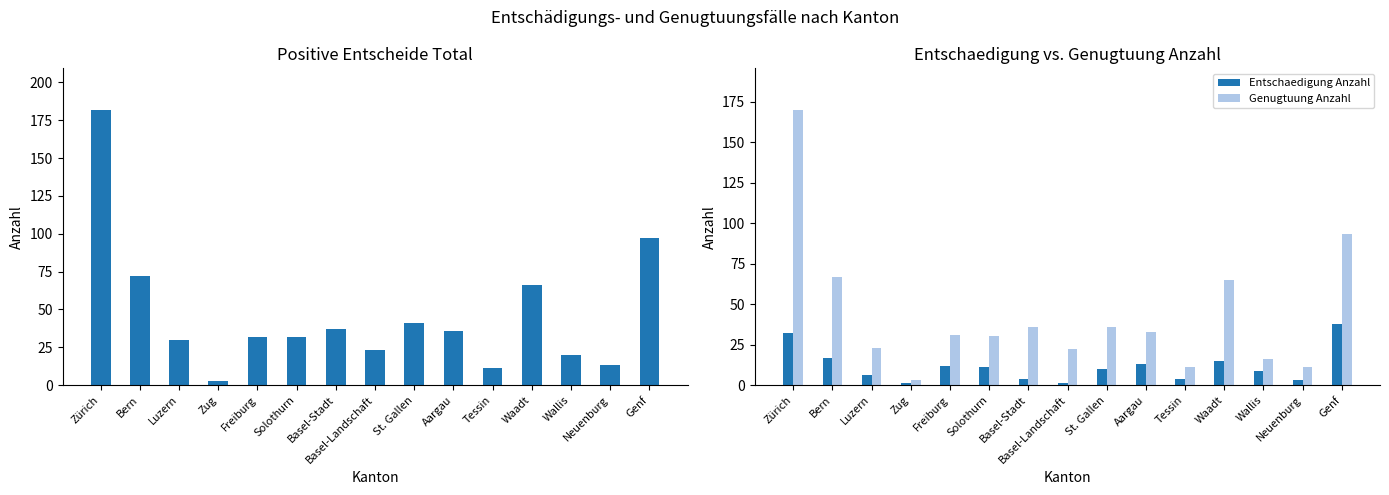

Rank the series by their maximum value, from lowest to highest.

Entschaedigung Anzahl, Genugtuung Anzahl, Total (Positive Entscheide)